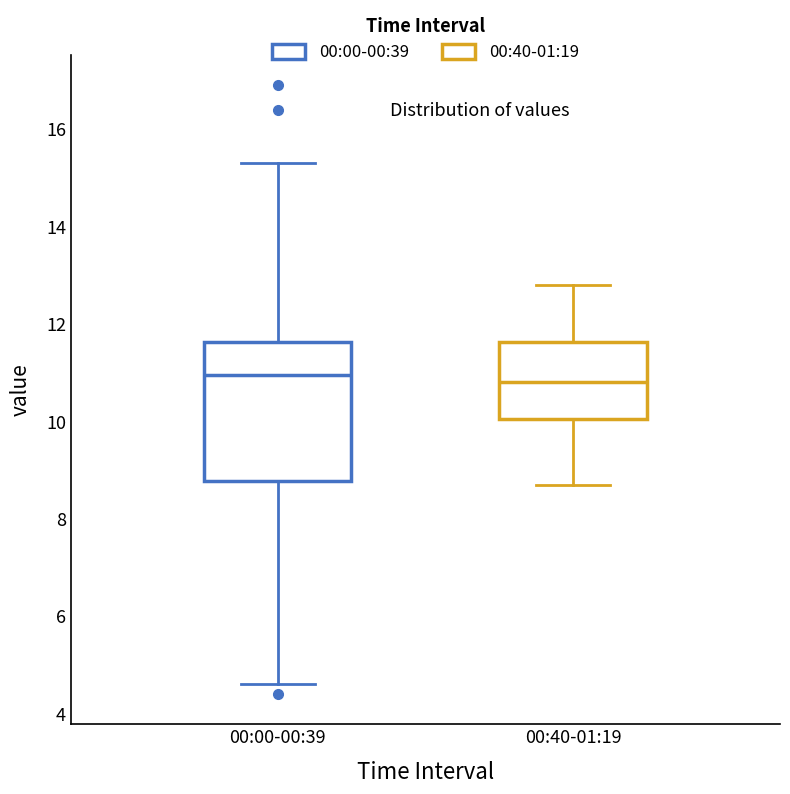

Reading left to right, transcribe this box plot: for each box, give where its median line is, the range the box spans, and where its two whiskers end, as read against the y-axis. The values are not printed on the chart, so give them approximately, as read against the axis.

00:00-00:39: median 11.0, box 8.8 to 11.6, whiskers 4.6 to 15.4
00:40-01:19: median 10.8, box 10.0 to 11.6, whiskers 8.8 to 12.8